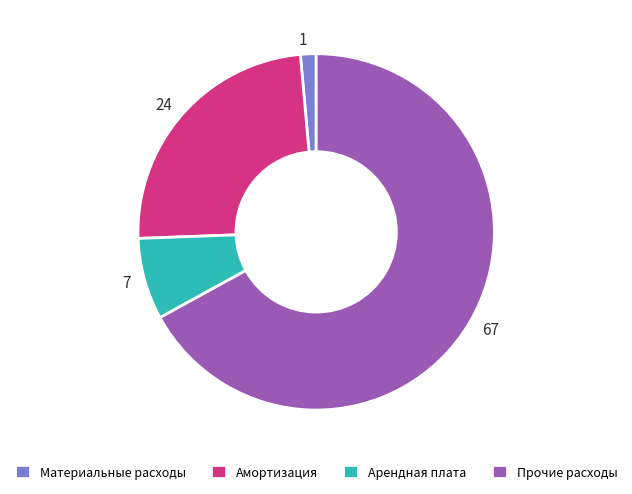

What is the ratio of the value at Арендная плата to the value at Материальные расходы?

5.2